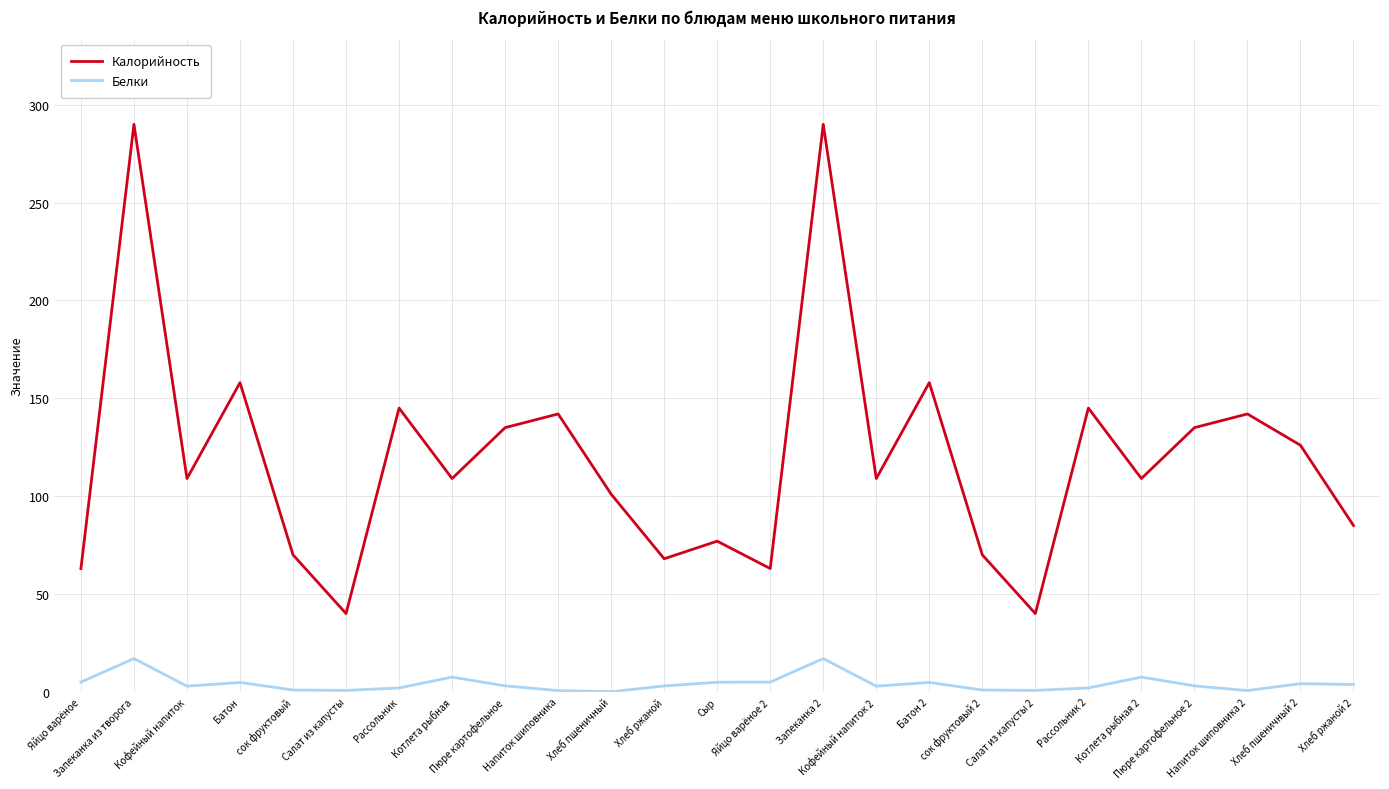

List the series in order of their peak value, highest first.

Калорийность, Белки